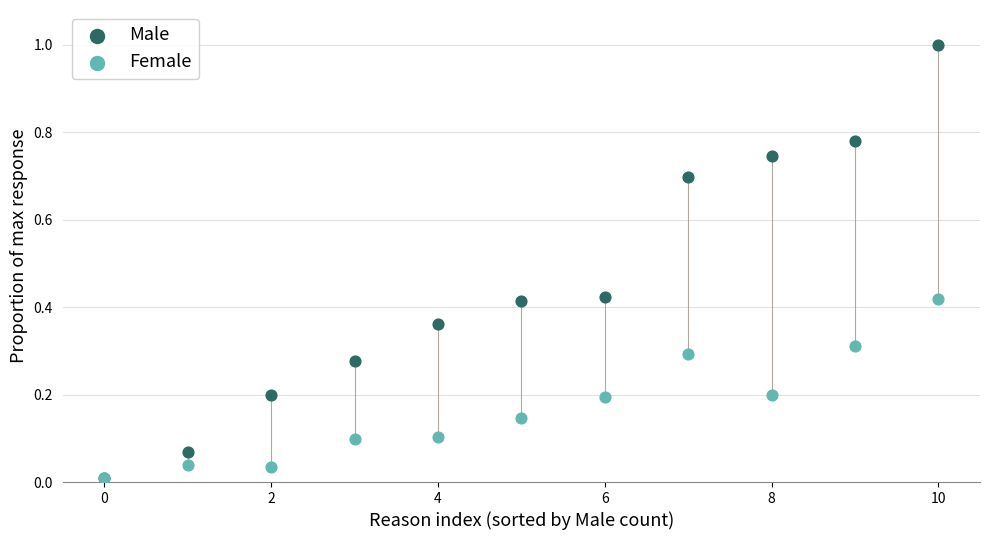

Which series has the largest Y range (max minus min)?

Male